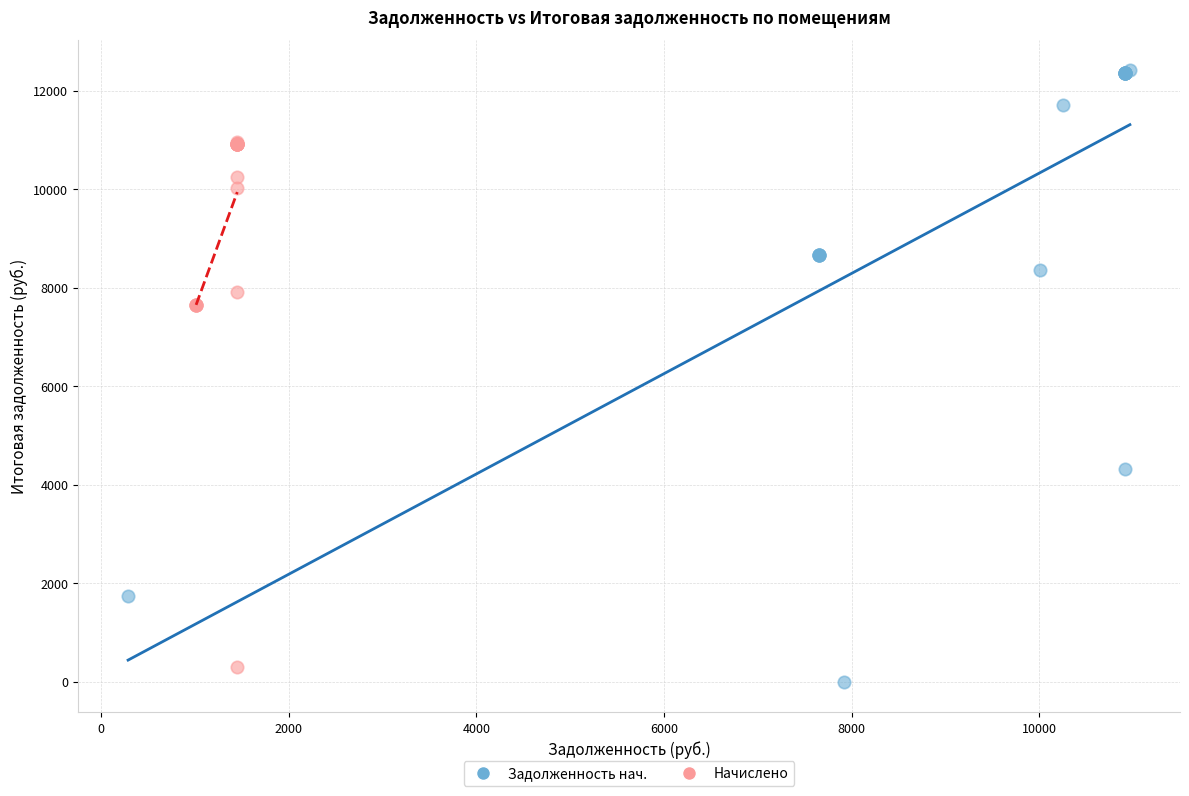

Which series has the widest spread of Y values?

Задолженность нач.